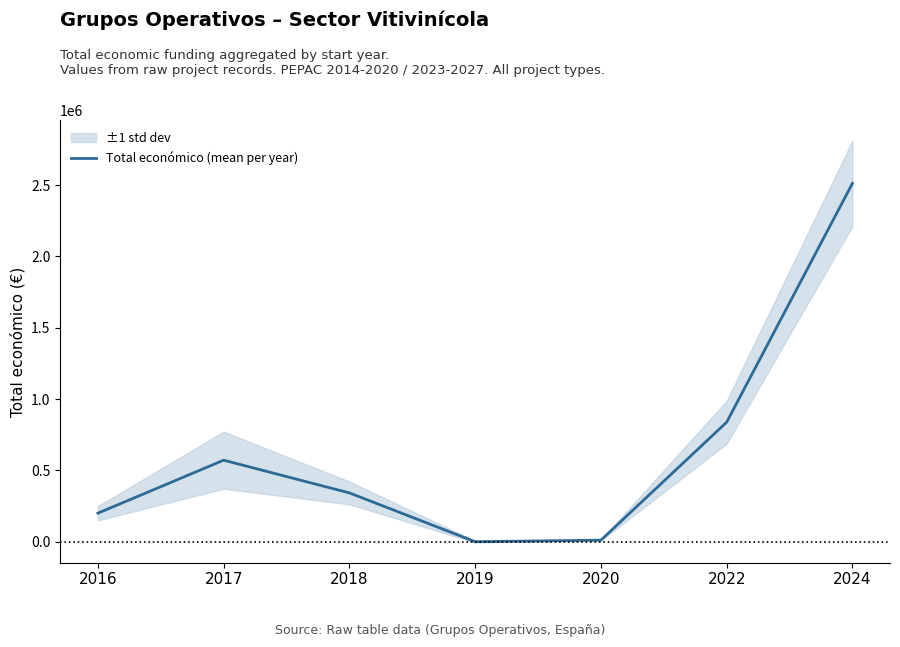

List the labels in order of value, smallest first.

2019, 2020, 2016, 2018, 2017, 2022, 2024